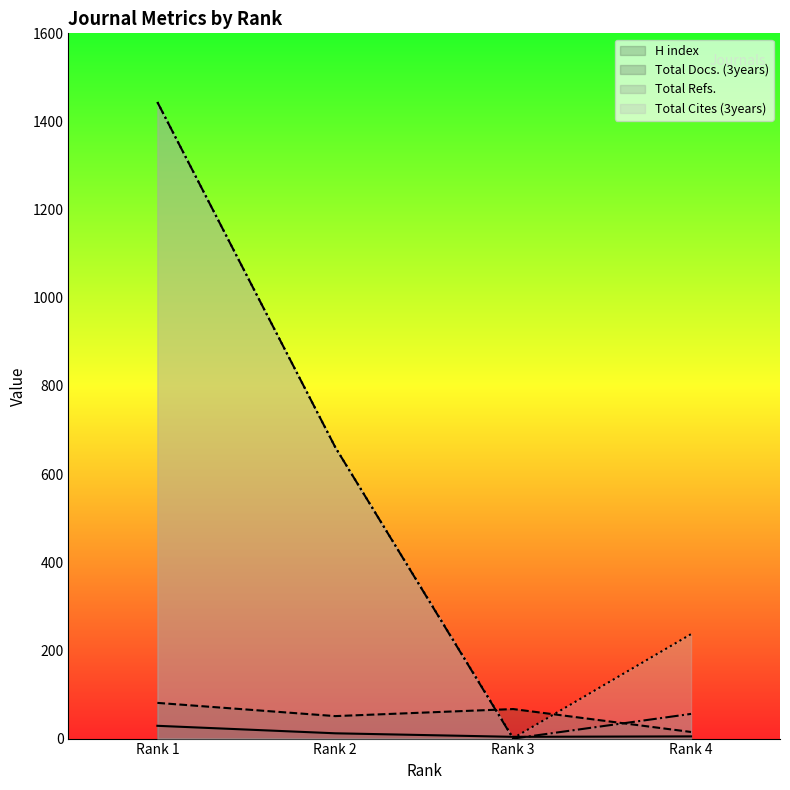

True or false: H index (line) and Total Docs. (3years) (line) cross at least once.

False